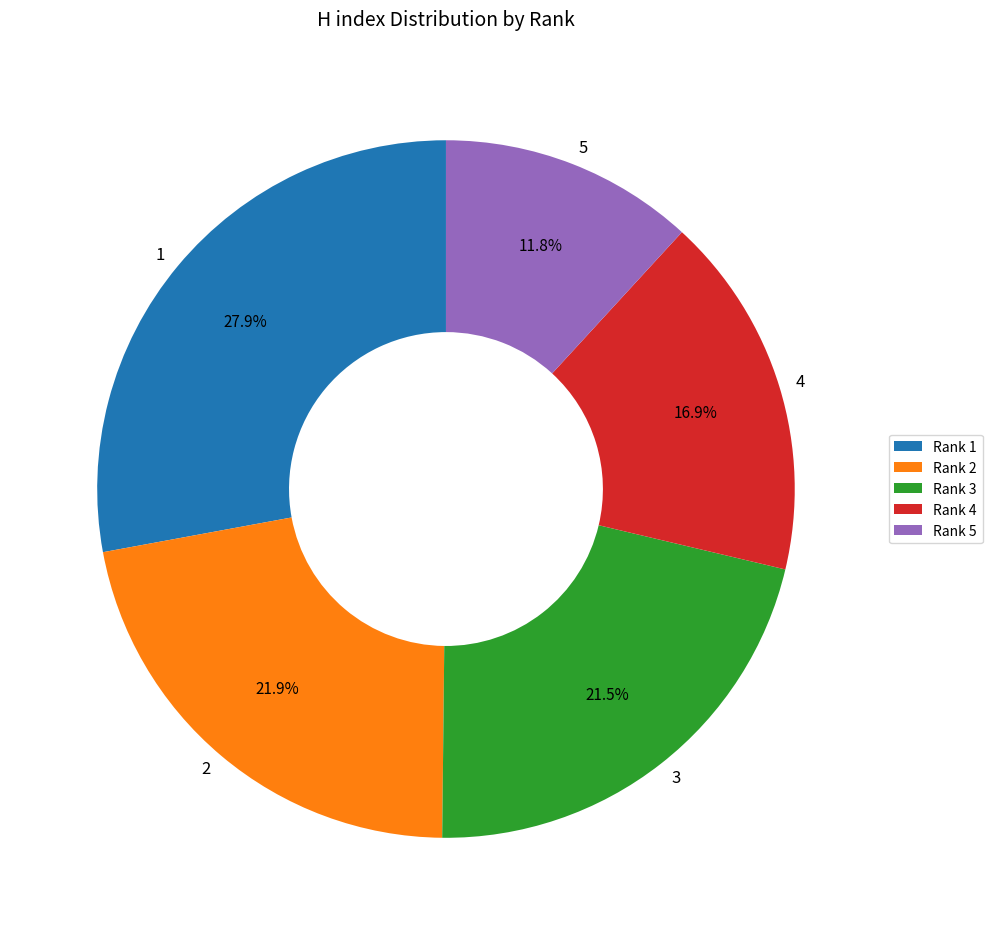

To the nearest percent, what percentage of the pie is 4?

17%